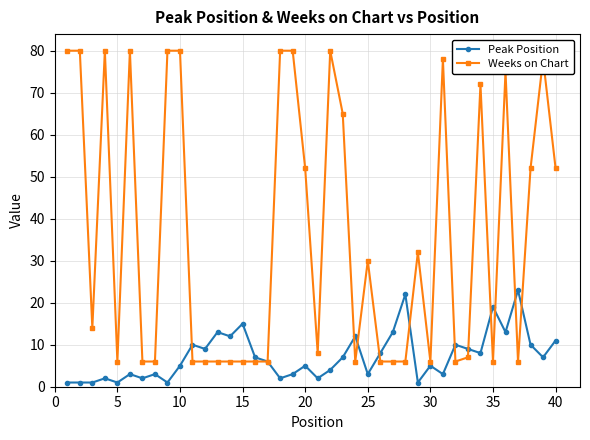

What is the difference between the maximum and minimum values in the Peak Position series?

22